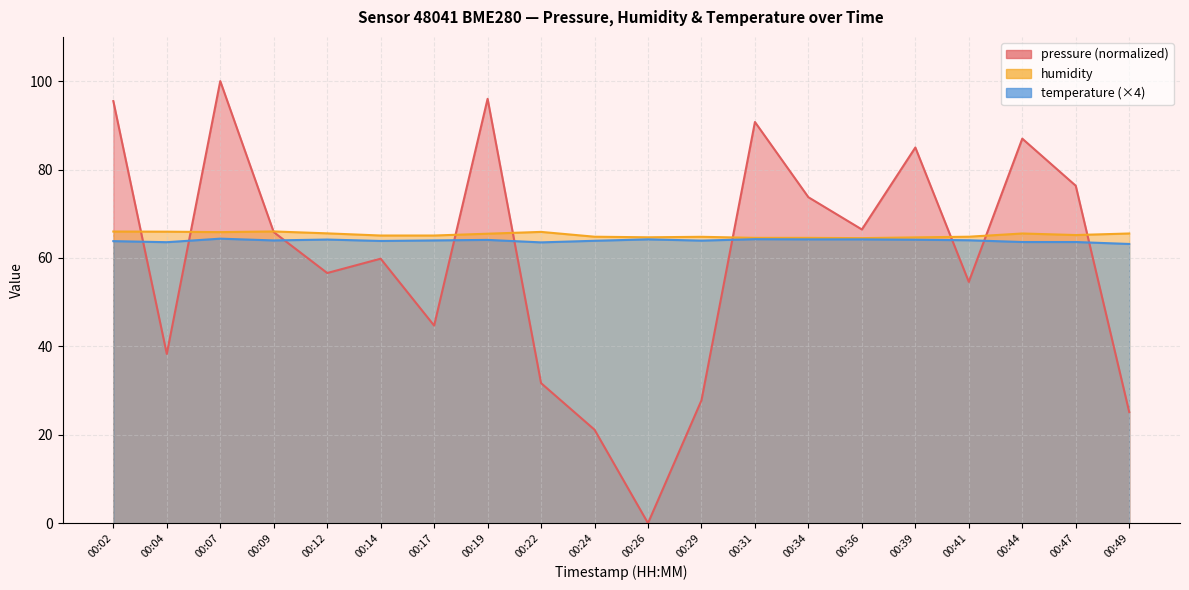

What is the total value across all series at 00:04?

167.8